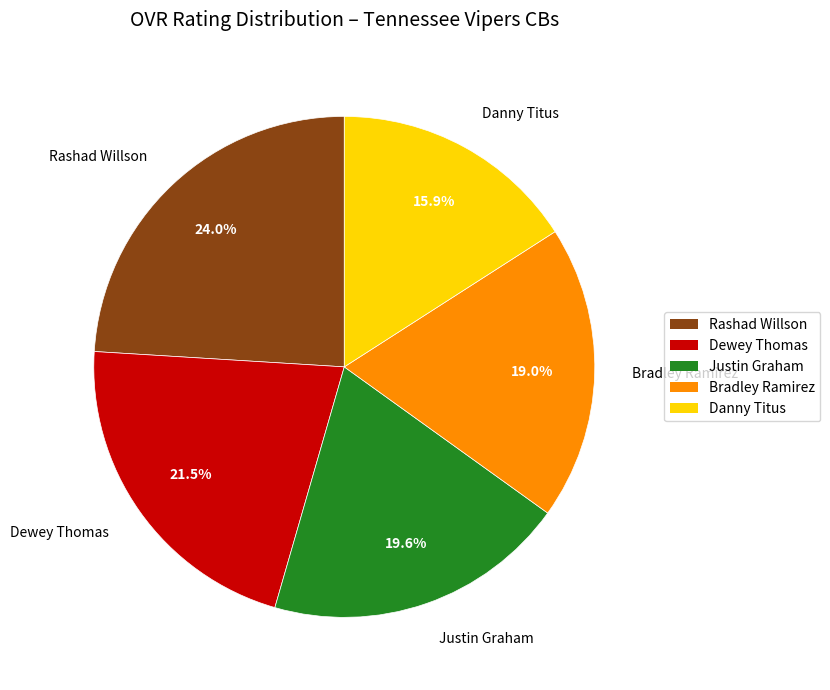

True or false: Justin Graham accounts for 20% of the total.

True